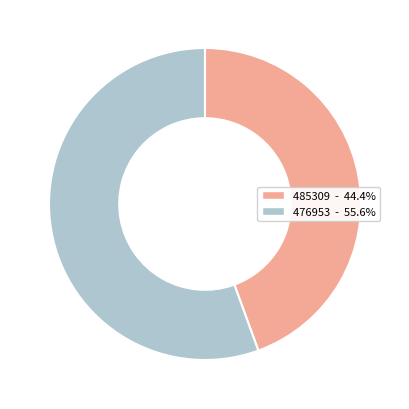

Is it true that 485309 is 56% of the pie?

False